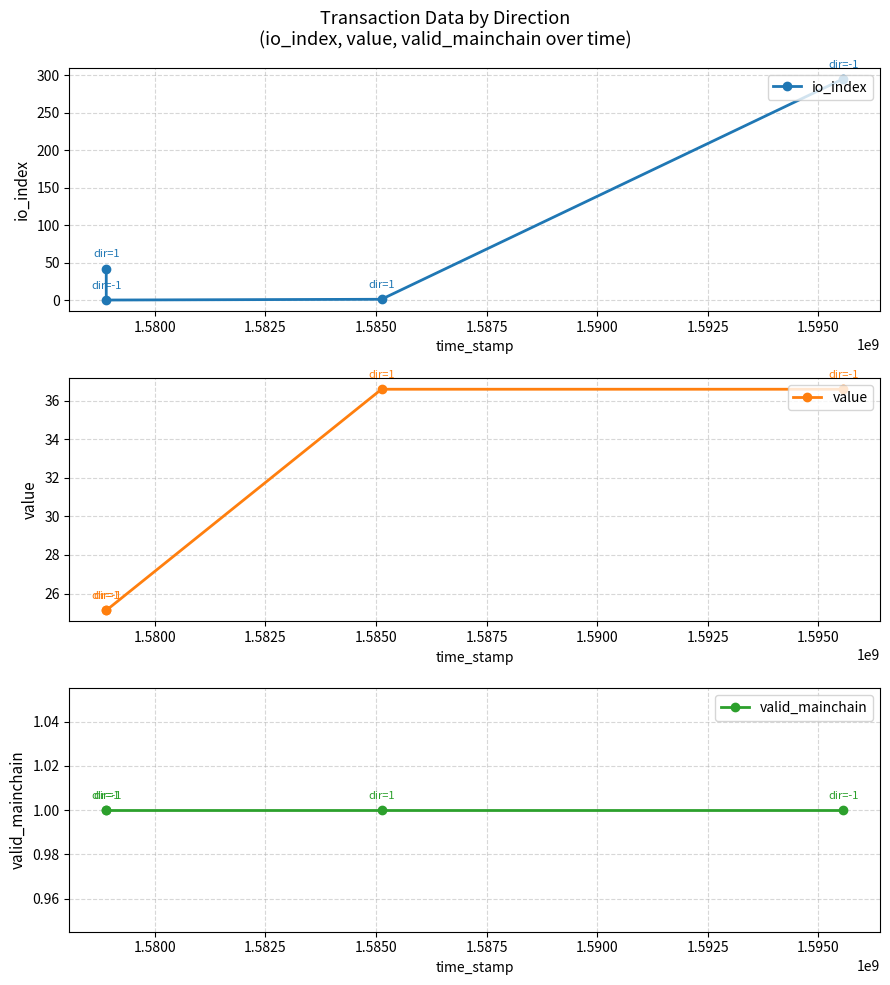

True or false: value has more than 1 interior local peaks.

False